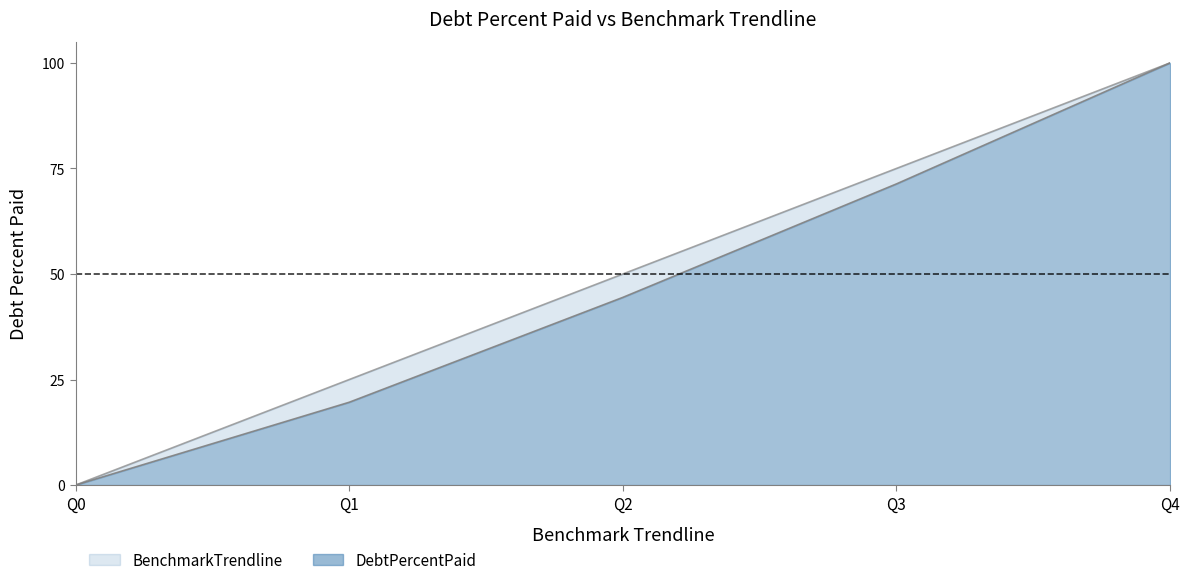

List the series in order of their overall mean, highest first.

BenchmarkTrendline, DebtPercentPaid